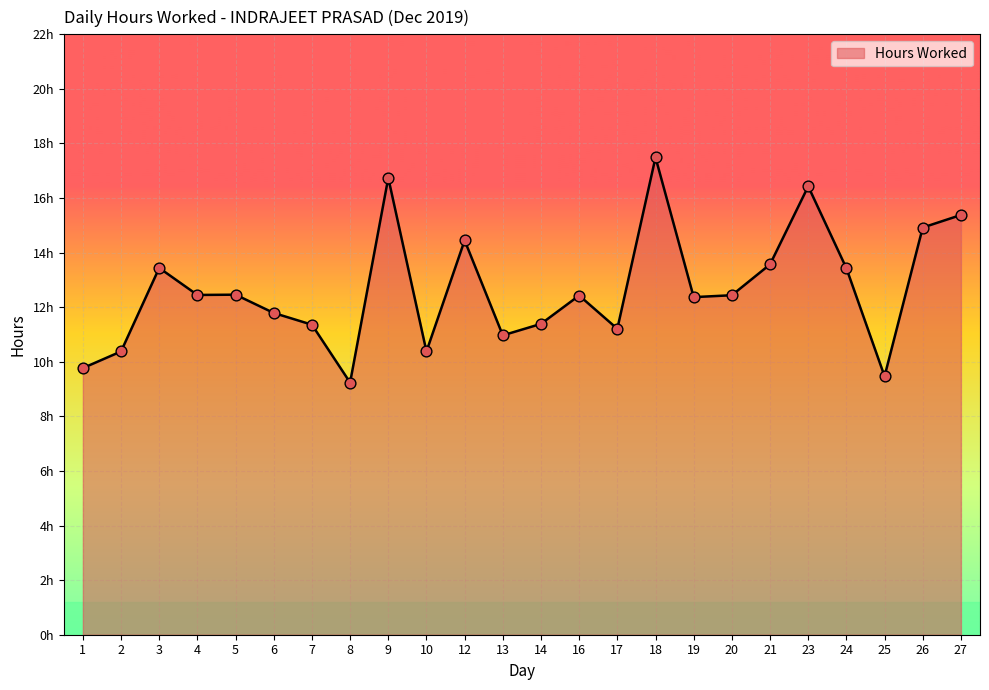

Does the chart have visible grid lines?

Yes